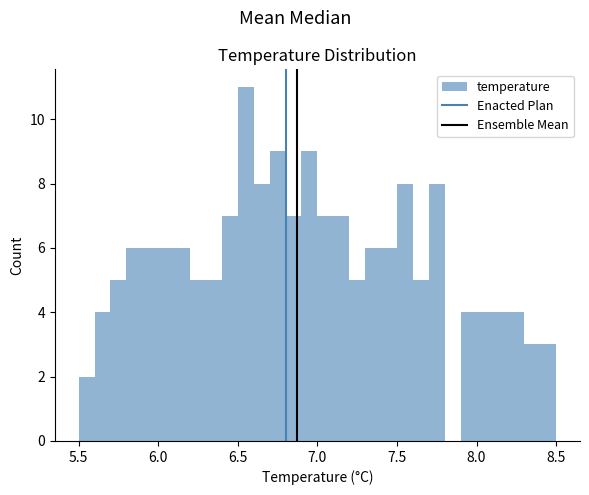

Read against the x-axis, roughly where is the centre of the tallest bar?

6.55